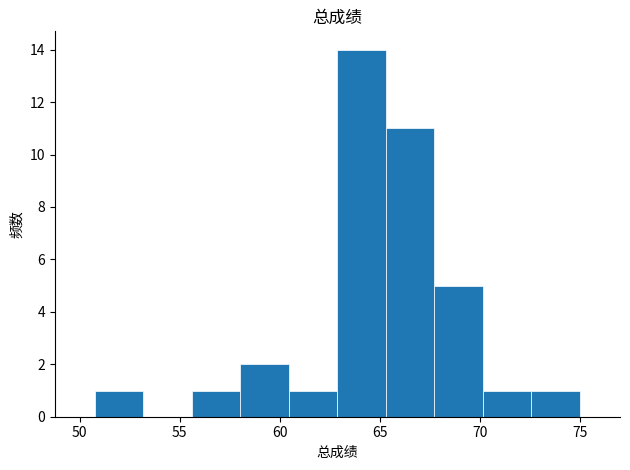

Over which range of the x-axis is the bar tallest?

63.0 to 65.5